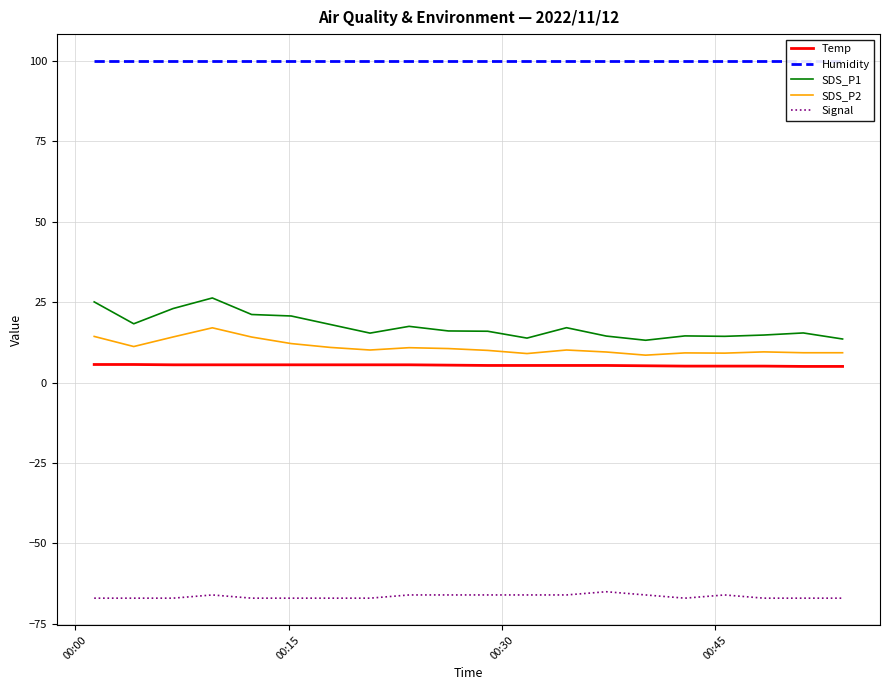

True or false: Temp and SDS_P1 intersect in this chart.

False